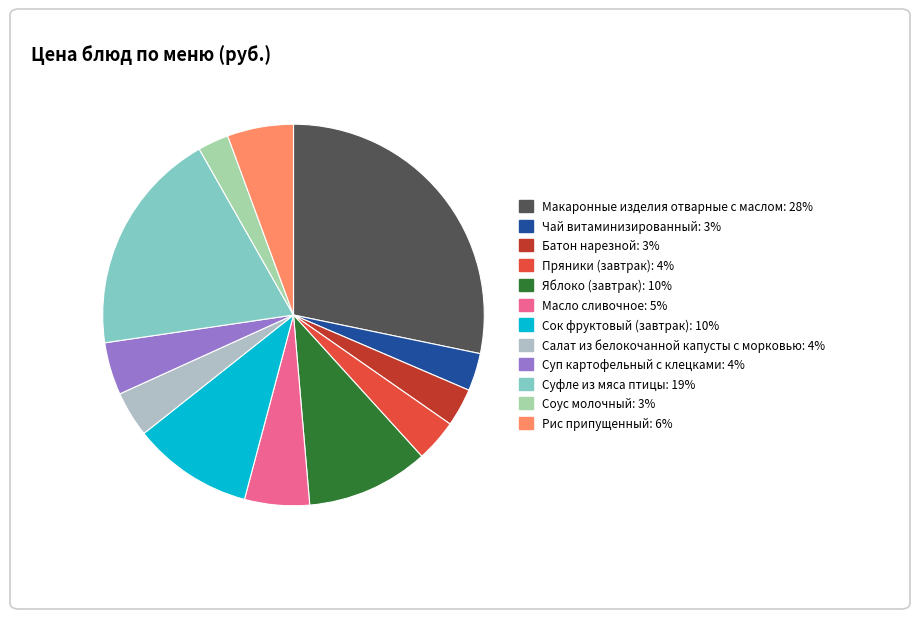

How many segments does this pie chart have?

12